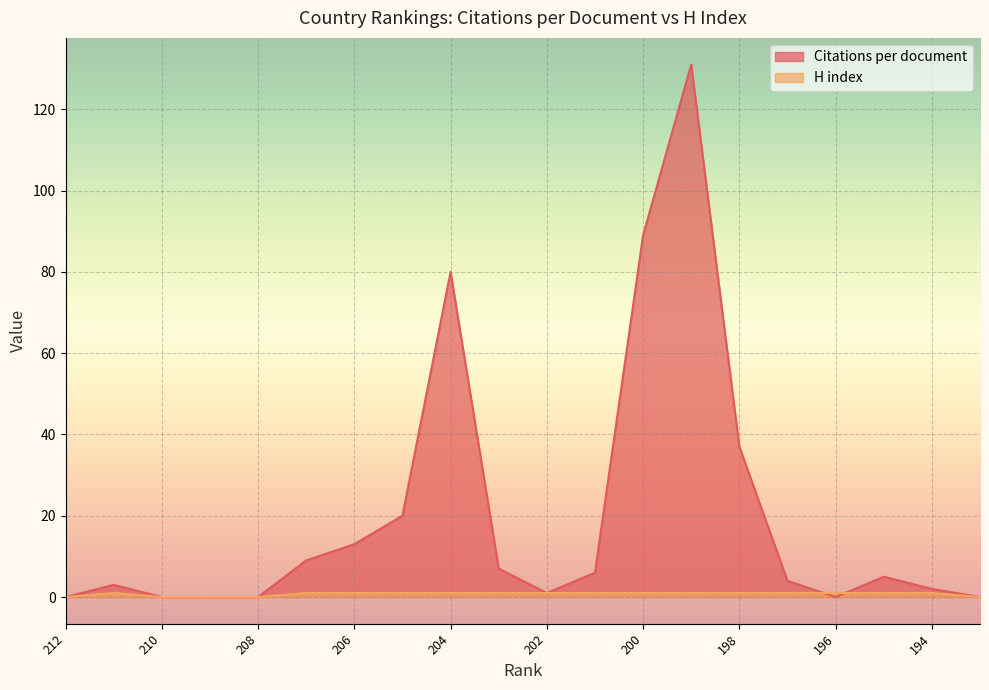

What is the greatest value displayed?

131